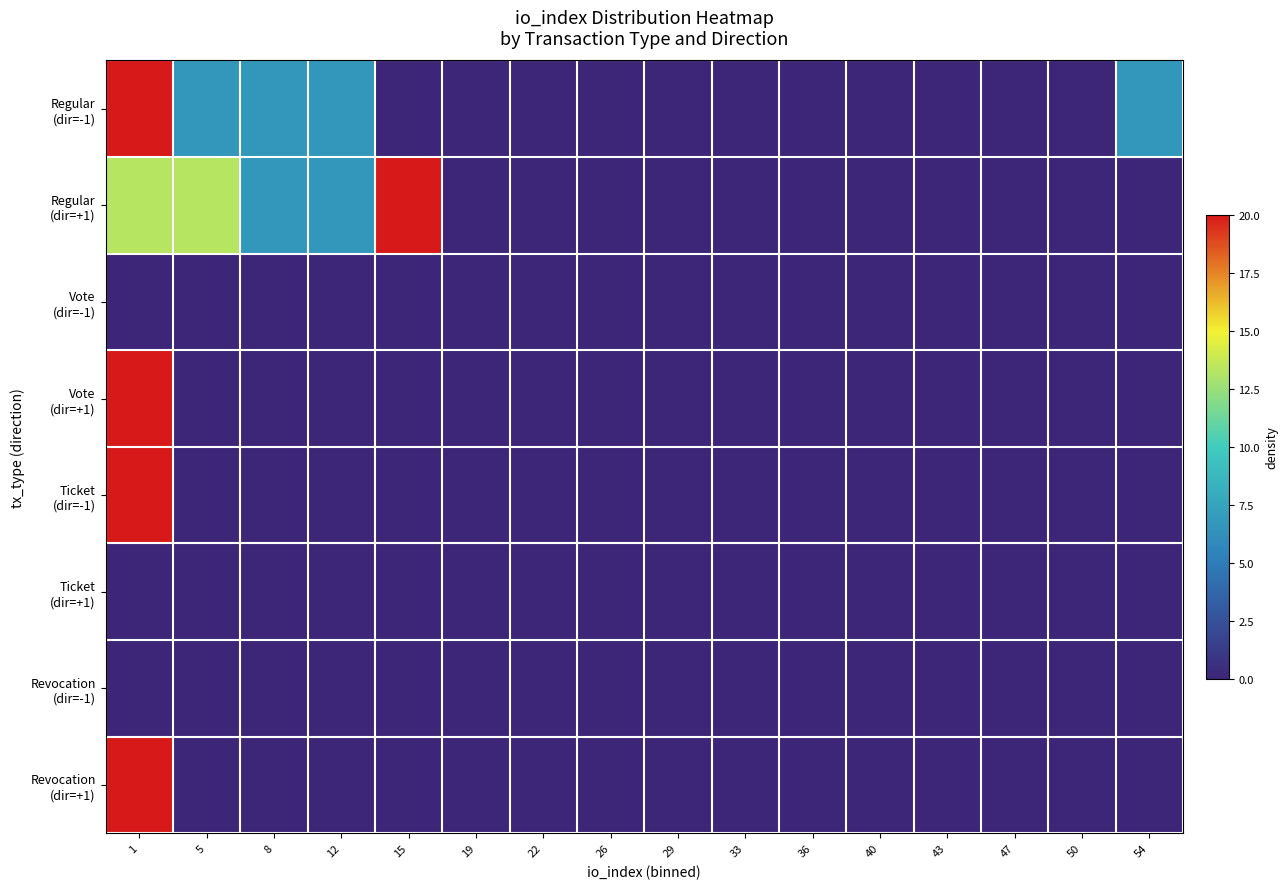

At 15, list the series in order from largest to smallest.

Regular (dir=+1), Regular (dir=-1), Vote (dir=-1), Vote (dir=+1), Ticket (dir=-1), Ticket (dir=+1), Revocation (dir=-1), Revocation (dir=+1)